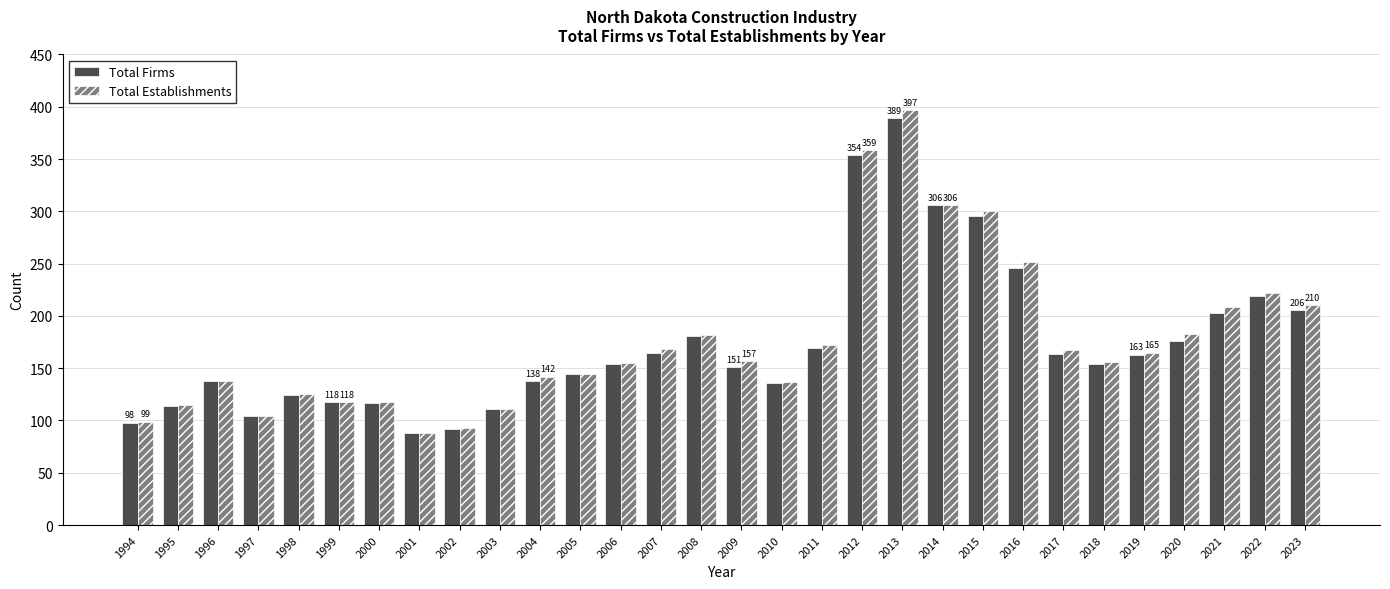

Between 1999 and 2006, which series saw the biggest shift?

Total Establishments